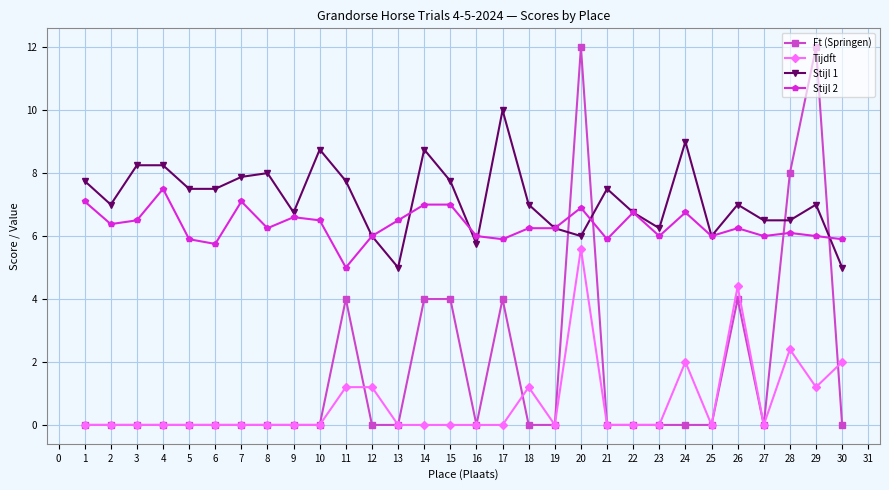

The Stijl 1 series shows 10.0 at 17. True or false?

True